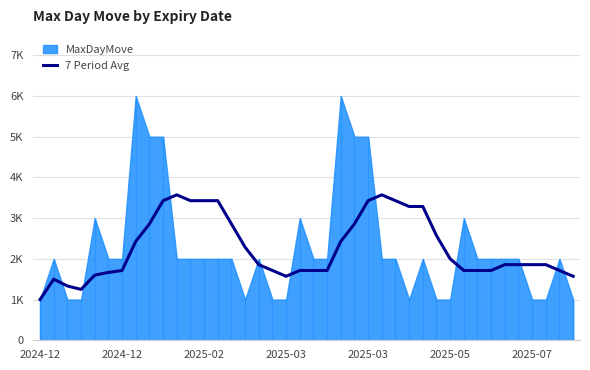

What is the sum of all values?

90778.6